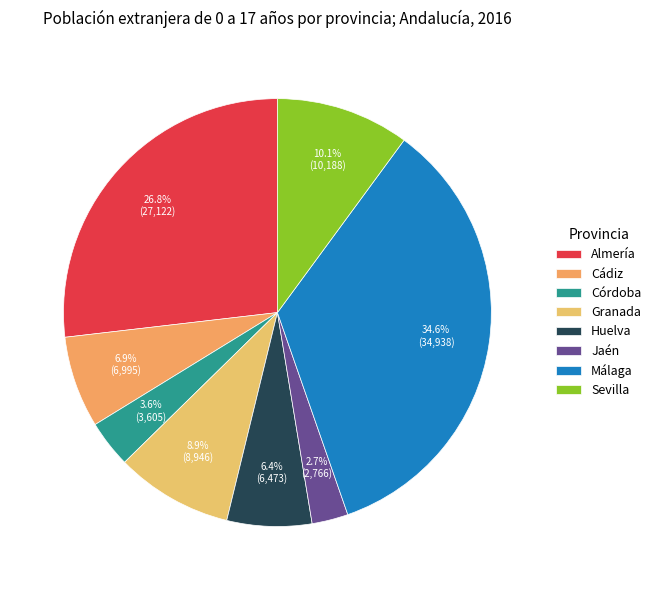

Does Jaén account for over 50% of the chart?

No